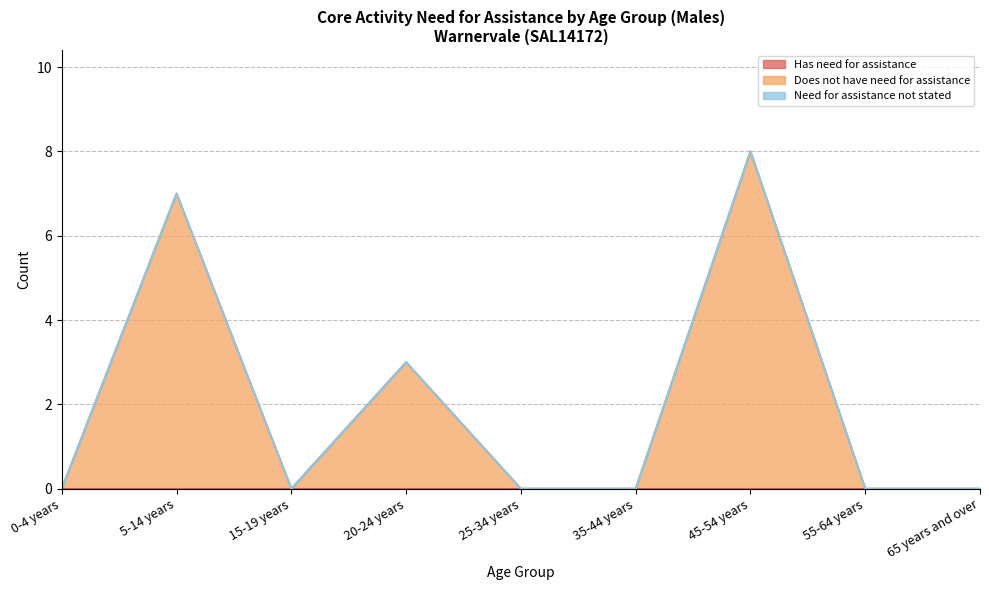

Is the value of Has need for assistance at 15-19 years greater than the value of Need for assistance not stated at 0-4 years?

No